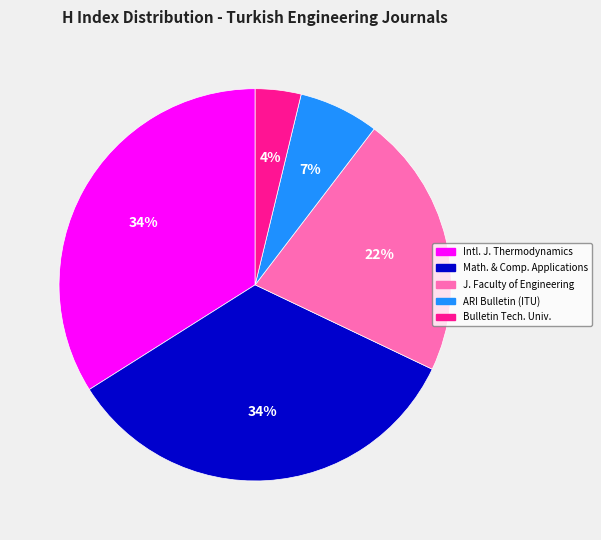

Is there a majority slice in this chart?

No